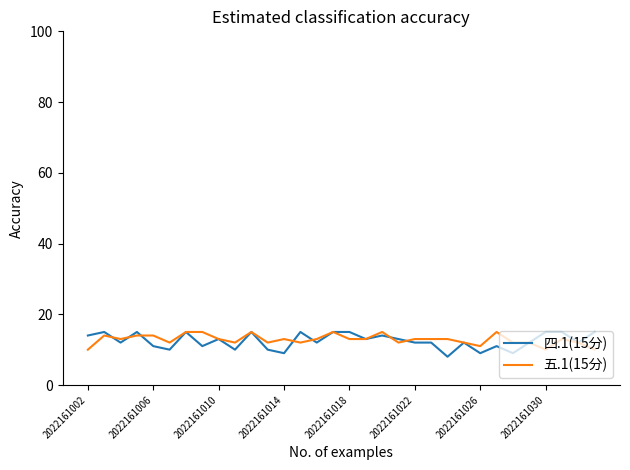

Which series has the largest range (max minus min)?

四.1(15分)